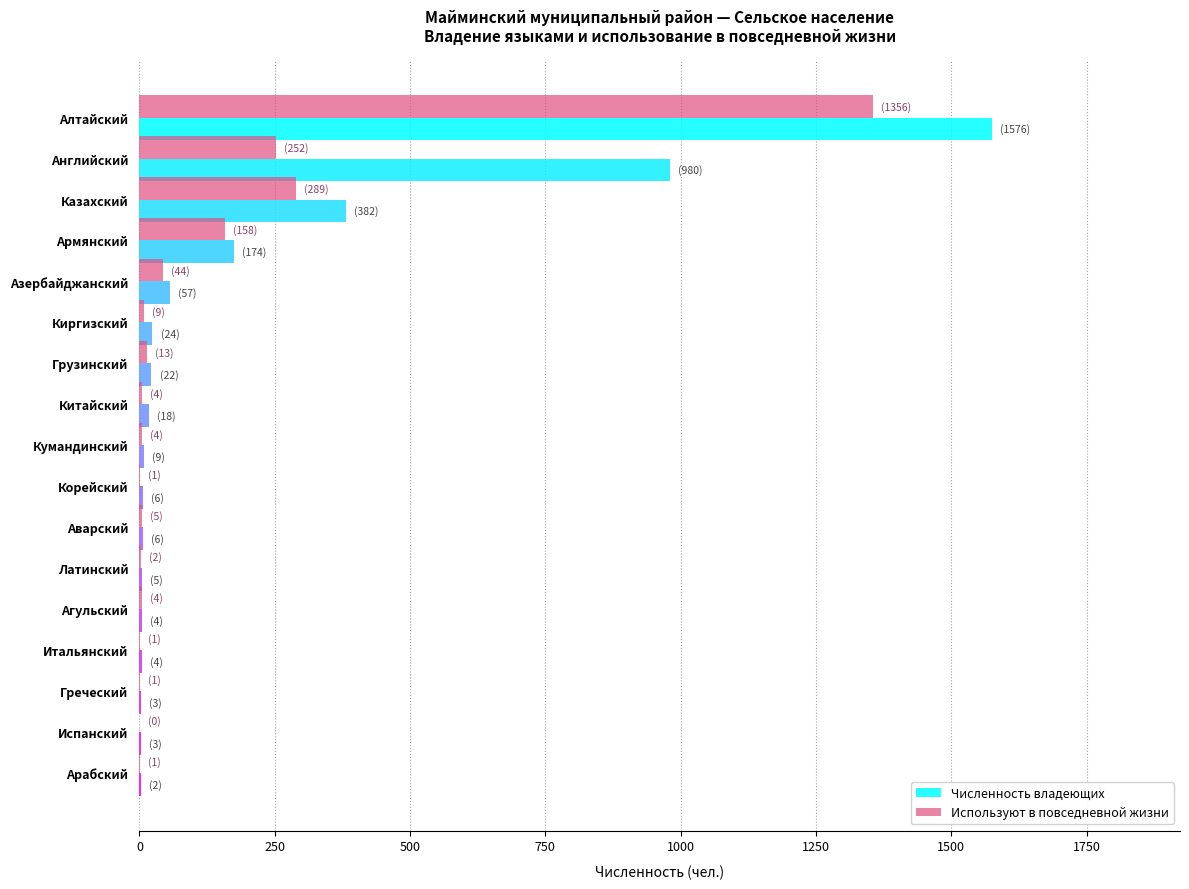

What value does the Используют в повседневной жизни series have at Алтайский?

1356